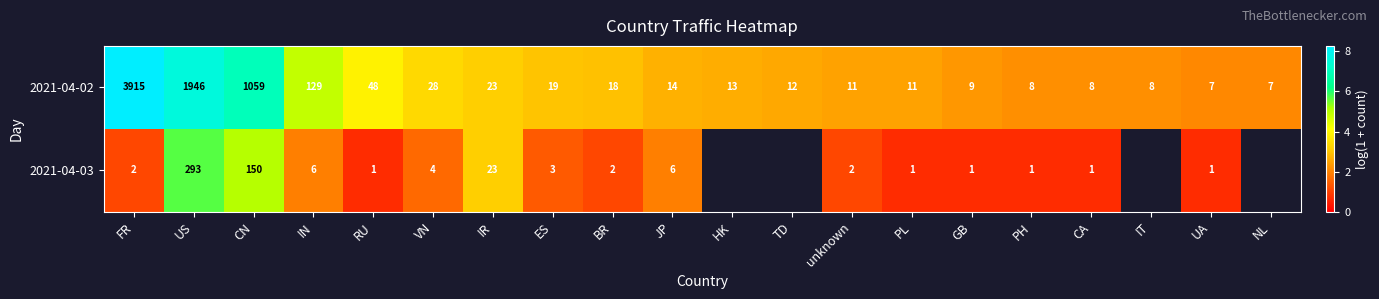

At which category does the chart reach its minimum across all series?

RU